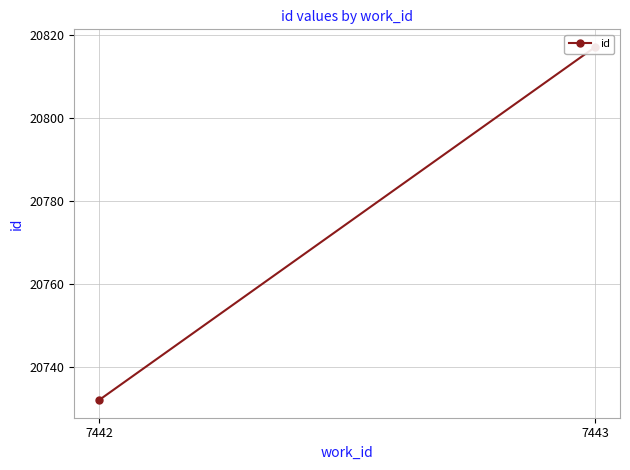

The chart shows a value of 36260 at 7442. True or false?

False